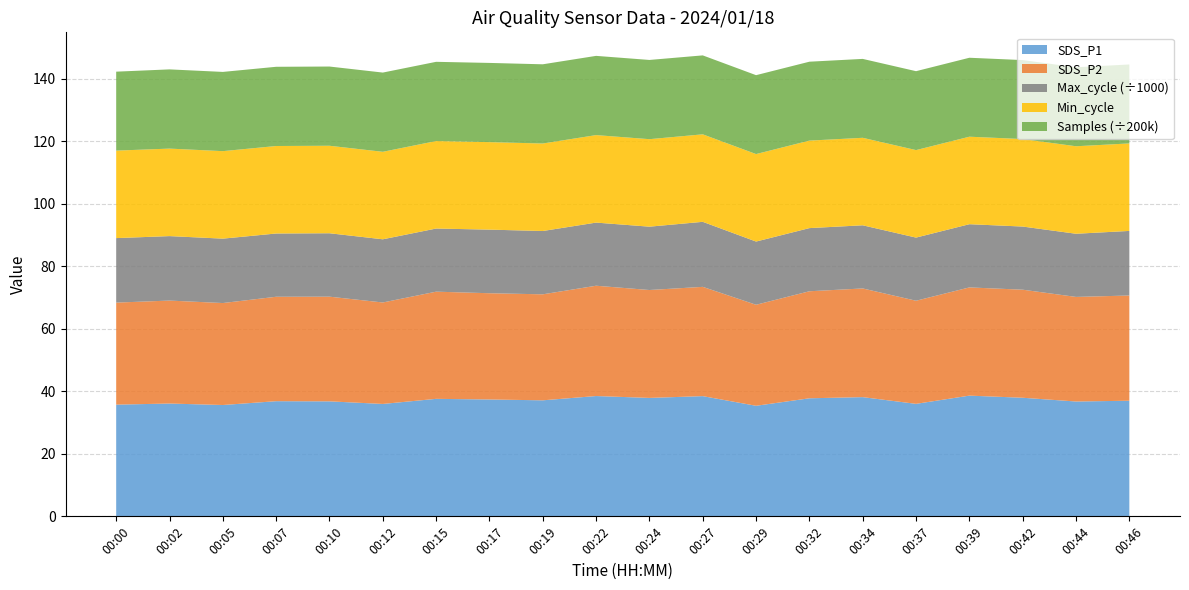

Reading left to right, extract all data points from this chart.

SDS_P1: 00:00=35.8	00:02=36.1	00:05=35.6	00:07=36.9	00:10=36.8	00:12=36.0	00:15=37.6	00:17=37.4	00:19=37.1	00:22=38.5	00:24=37.9	00:27=38.5	00:29=35.4	00:32=37.8	00:34=38.1	00:37=36.0	00:39=38.6	00:42=38.0	00:44=36.8	00:46=37.0
SDS_P2: 00:00=32.6	00:02=33.0	00:05=32.6	00:07=33.4	00:10=33.5	00:12=32.5	00:15=34.3	00:17=34.0	00:19=33.9	00:22=35.3	00:24=34.5	00:27=35.0	00:29=32.3	00:32=34.2	00:34=34.8	00:37=33.0	00:39=34.6	00:42=34.6	00:44=33.5	00:46=33.7
Max_cycle: 00:00=20639.0	00:02=20631.0	00:05=20608.0	00:07=20242.0	00:10=20292.0	00:12=20218.0	00:15=20199.0	00:17=20351.0	00:19=20261.0	00:22=20203.0	00:24=20268.0	00:27=20809.0	00:29=20225.0	00:32=20208.0	00:34=20208.0	00:37=20204.0	00:39=20228.0	00:42=20207.0	00:44=20212.0	00:46=20668.0
Min_cycle: 00:00=28.0	00:02=28.0	00:05=28.0	00:07=28.0	00:10=28.0	00:12=28.0	00:15=28.0	00:17=28.0	00:19=28.0	00:22=28.0	00:24=28.0	00:27=28.0	00:29=28.0	00:32=28.0	00:34=28.0	00:37=28.0	00:39=28.0	00:42=28.0	00:44=28.0	00:46=28.0
Samples: 00:00=5052777.0	00:02=5070280.0	00:05=5070812.0	00:07=5070305.0	00:10=5070562.0	00:12=5070792.0	00:15=5070705.0	00:17=5069878.0	00:19=5069624.0	00:22=5070948.0	00:24=5070492.0	00:27=5052743.0	00:29=5049522.0	00:32=5050620.0	00:34=5050113.0	00:37=5050291.0	00:39=5053279.0	00:42=5054571.0	00:44=5054502.0	00:46=5053482.0